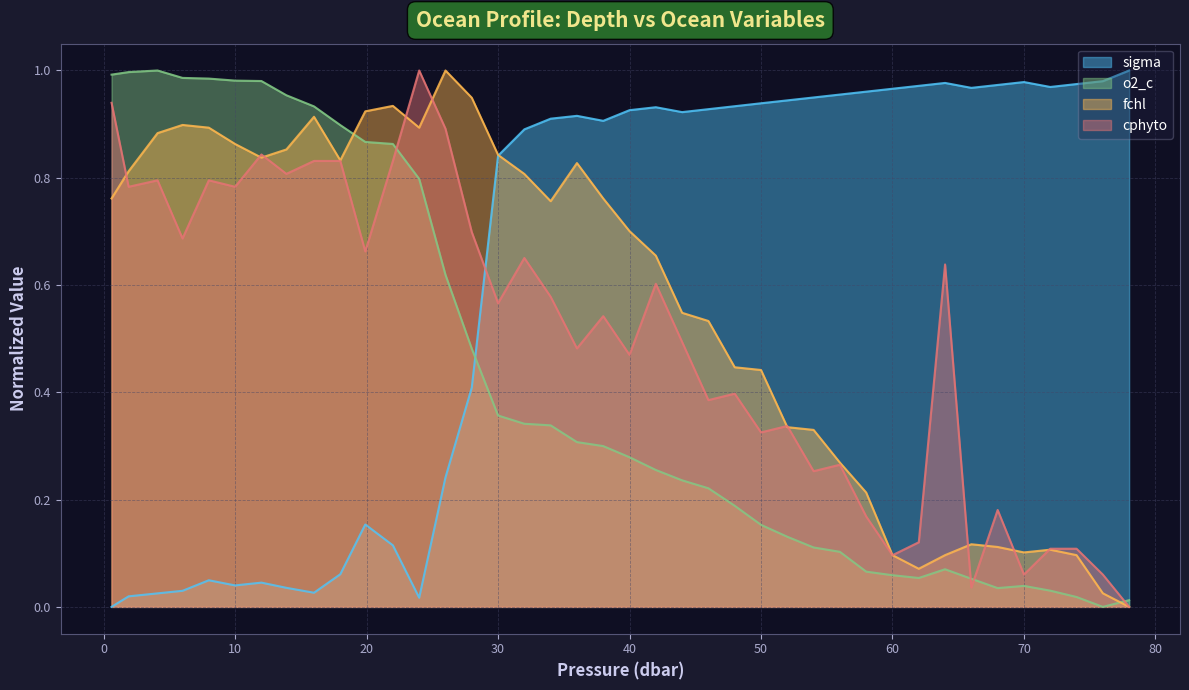

How many interior local peaks does the o2_c series have?

3